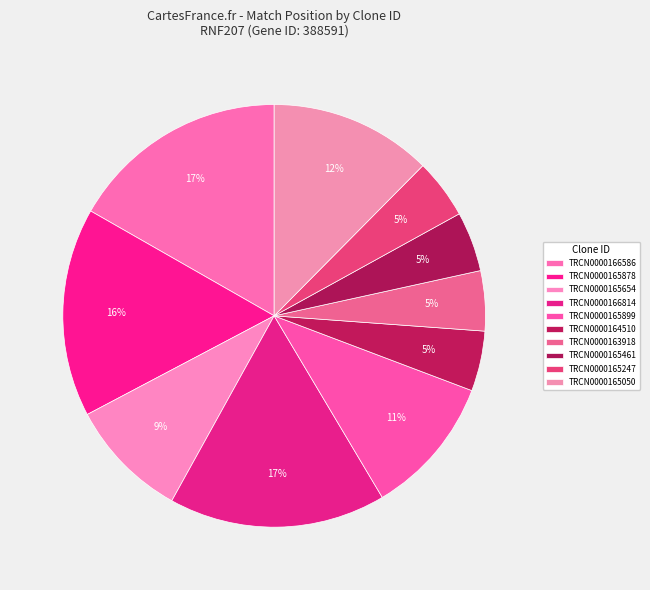

Which category has the smallest portion of the pie?

TRCN0000165247